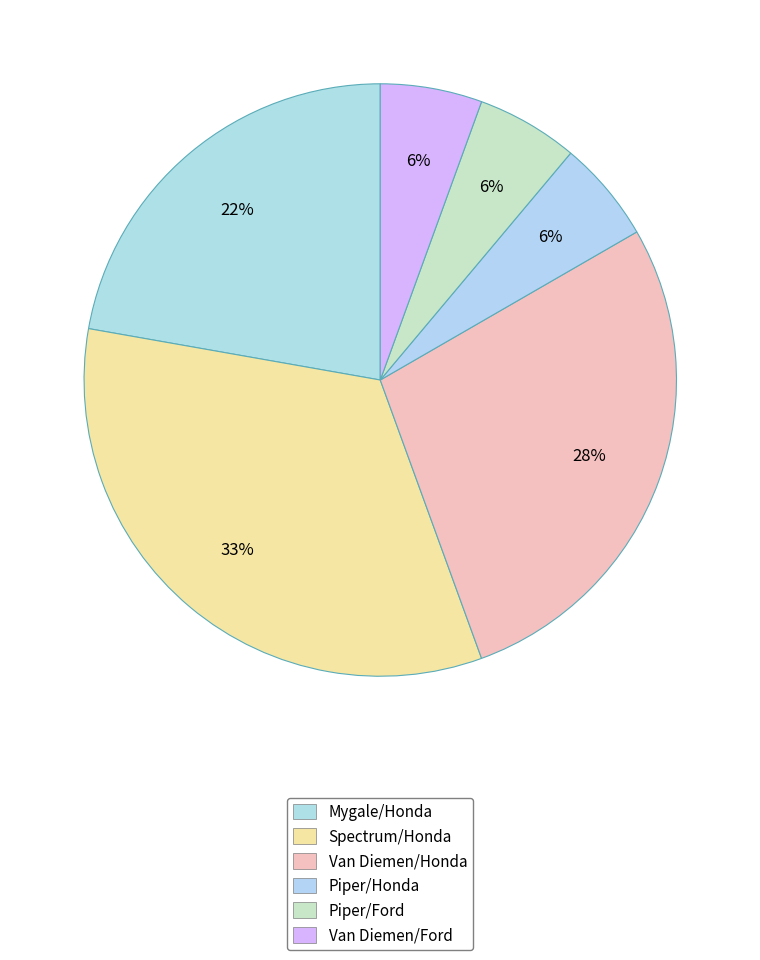

What is the total percentage of Piper/Honda and Piper/Ford?

11.8%